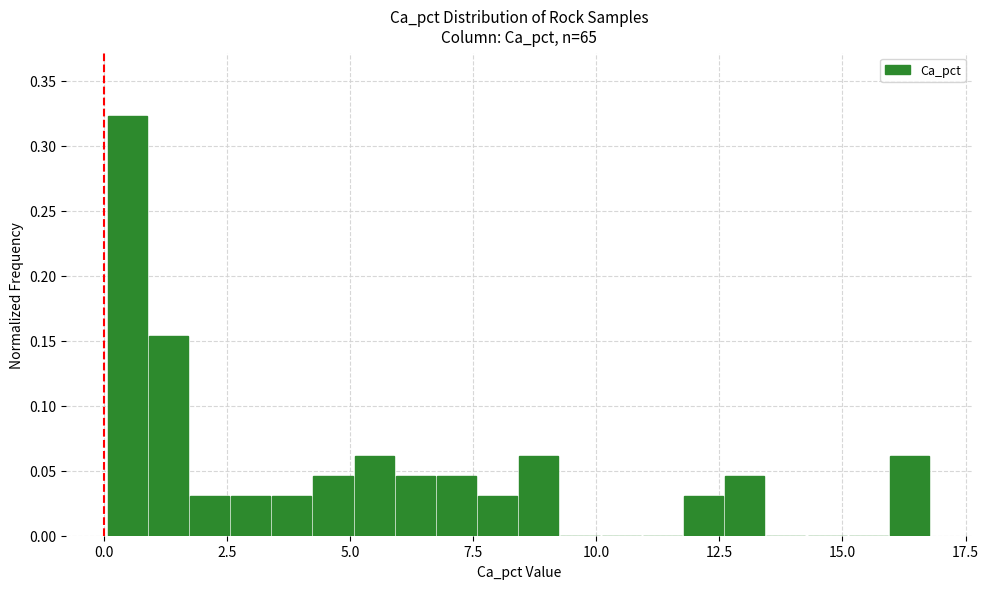

Read against the x-axis, roughly where is the centre of the tallest bar?

0.5